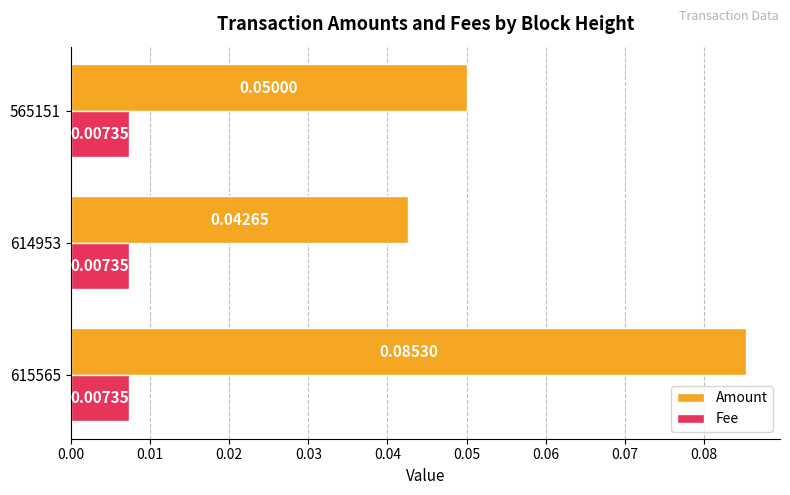

At how many categories does at least one series exceed 0?

3